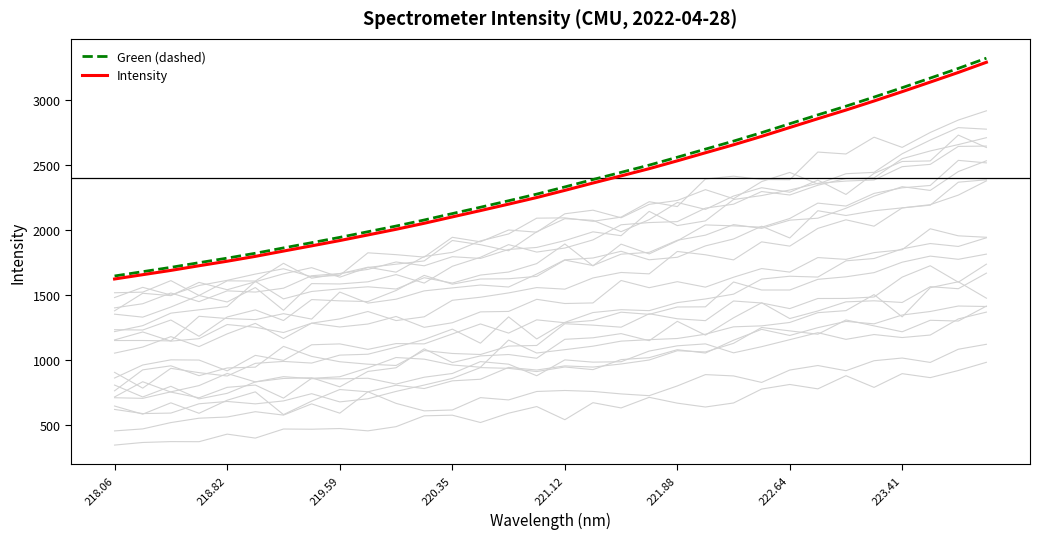

What is the smallest value displayed?

1623.5